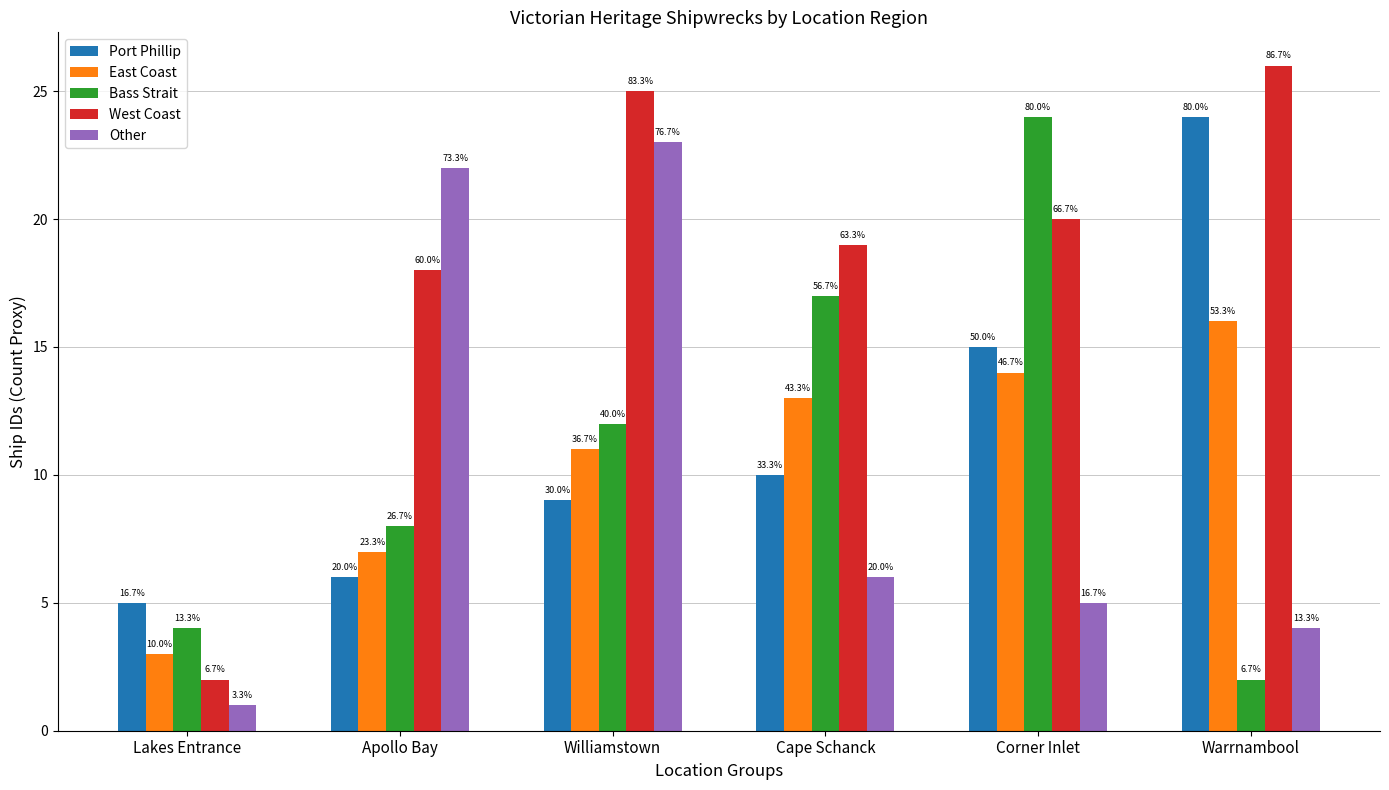

Are the bars grouped side by side (vs. stacked)?

Yes